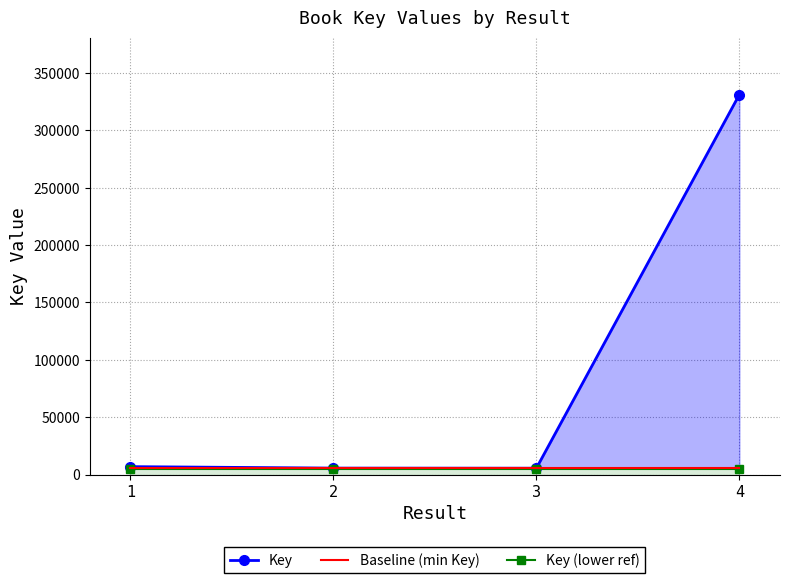

How many values in the Key series are below 6961?

2